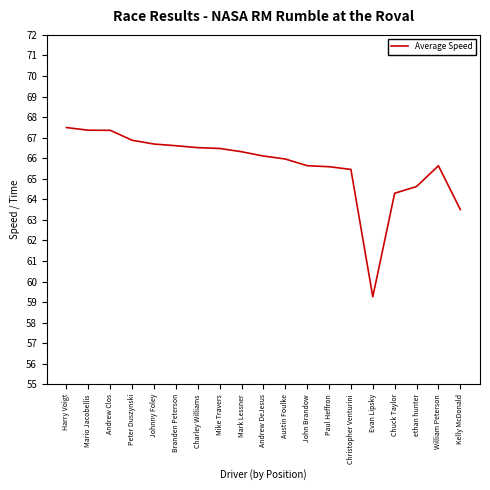

What position from the left is Branden Peterson?

6